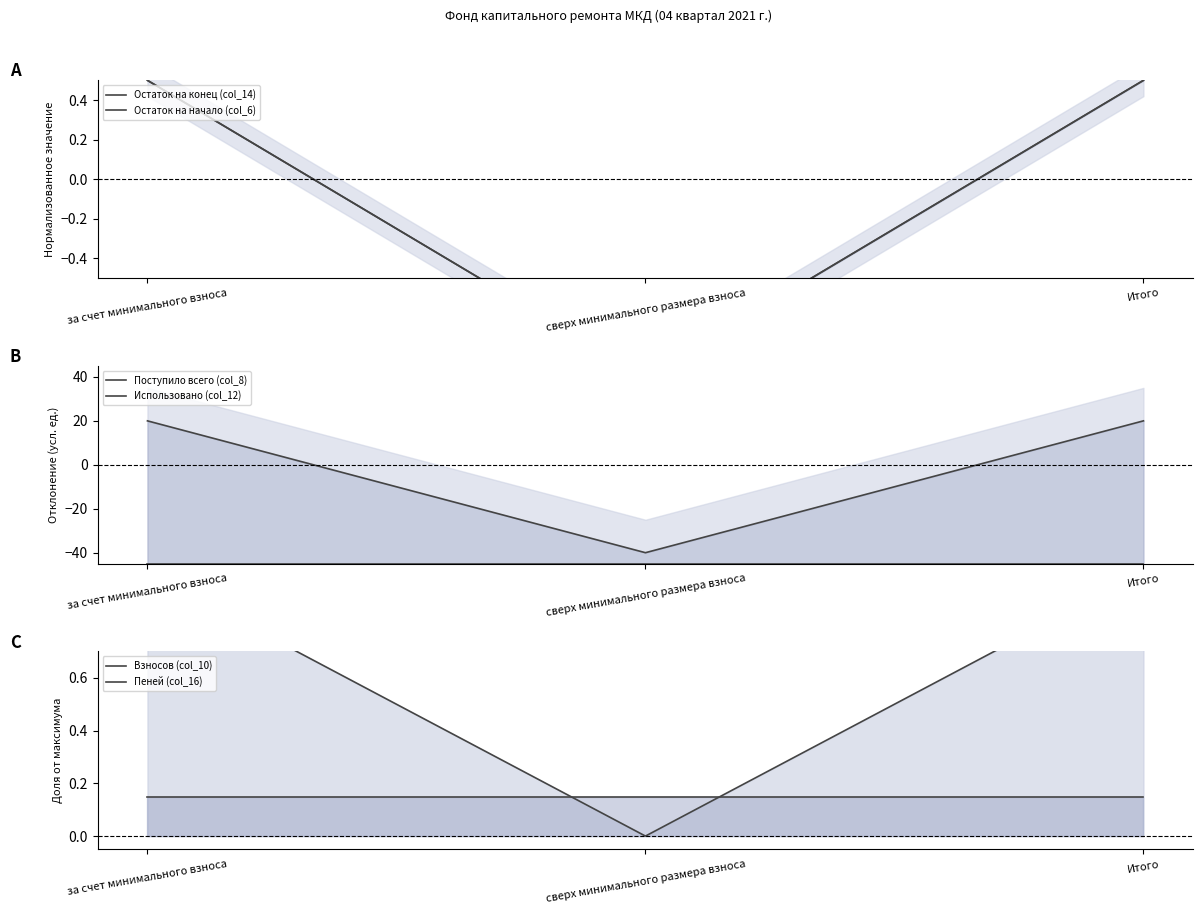

Where is Использовано (col_12) nearest to the value -44?

за счет минимального взноса